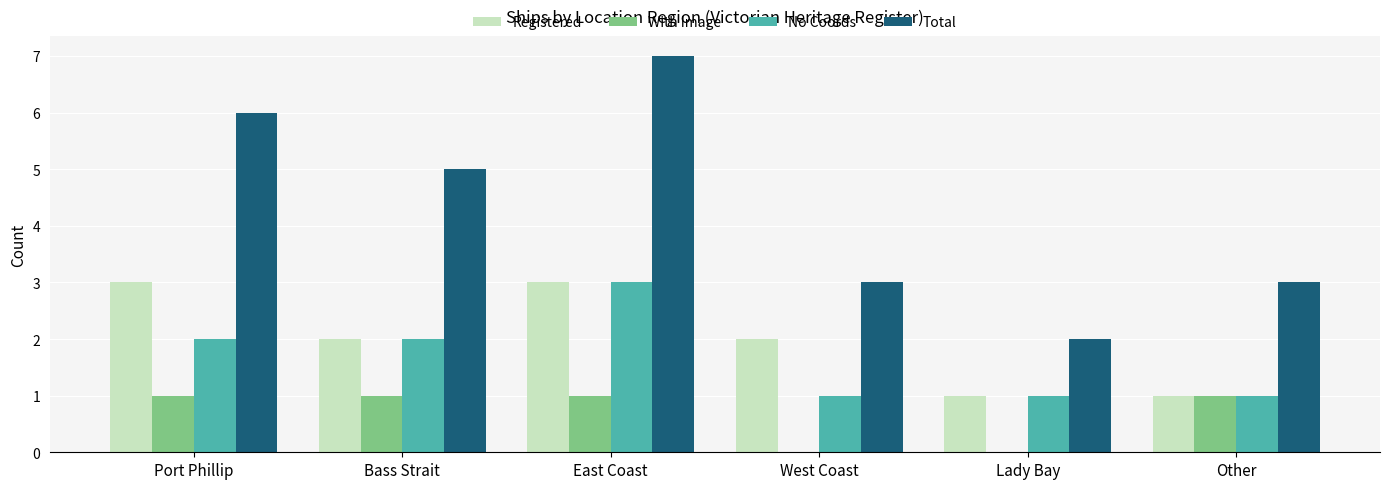

Reading left to right, extract all data points from this chart.

Registered: 3	2	3	2	1	1
With Image: 1	1	1	0	0	1
No Coords: 2	2	3	1	1	1
Total: 6	5	7	3	2	3